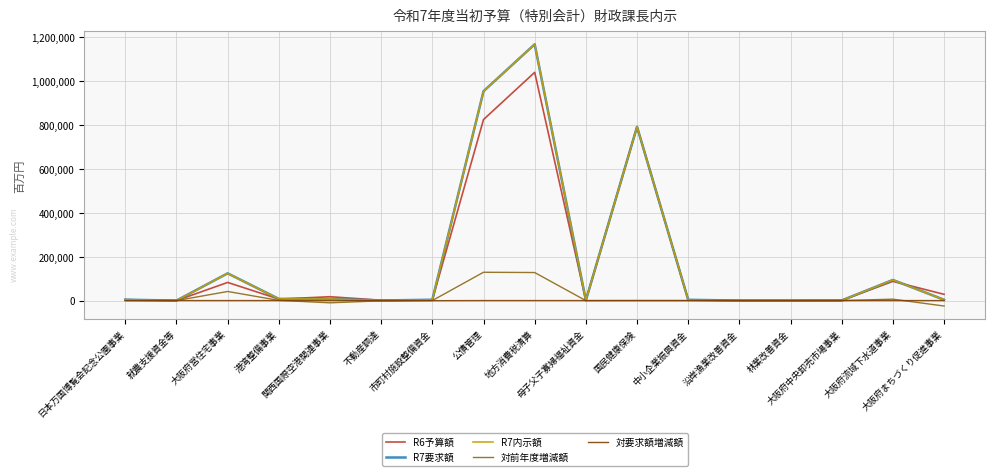

What is the maximum value shown in the chart?

1166148